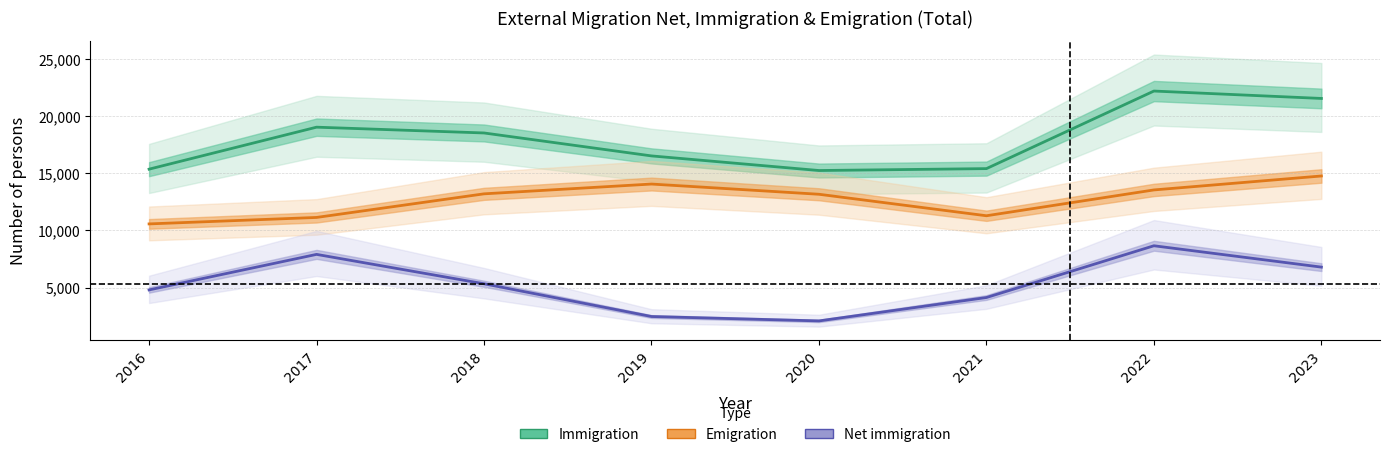

What is the sum of all Net immigration values?

42151